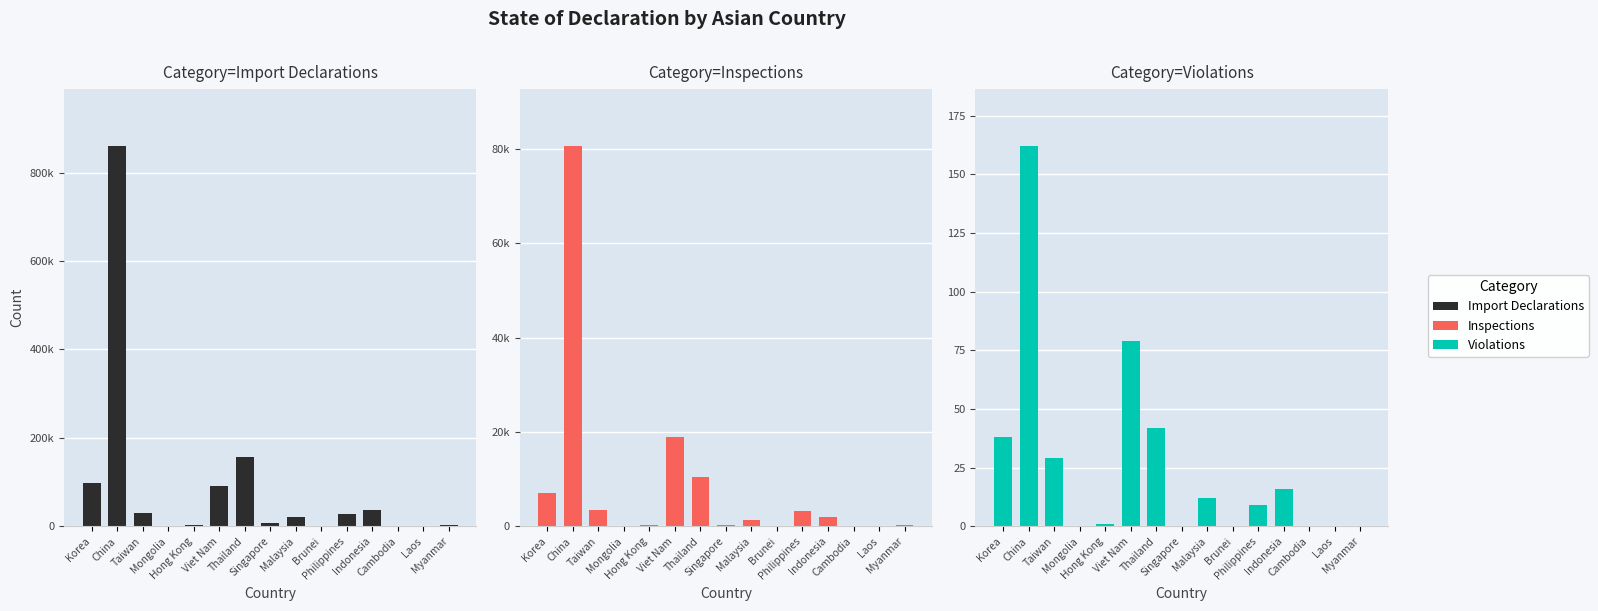

At which label does Violations first exceed 9?

Korea